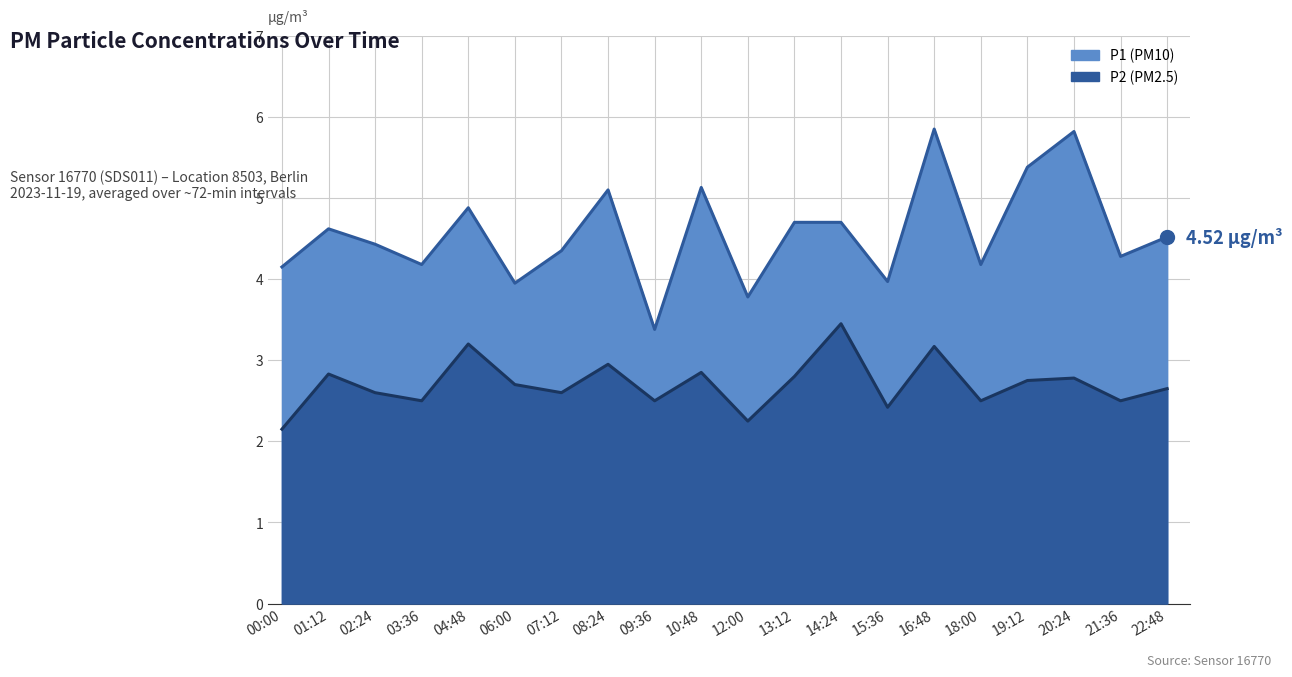

What are all the series names shown in the legend?

P1, P2